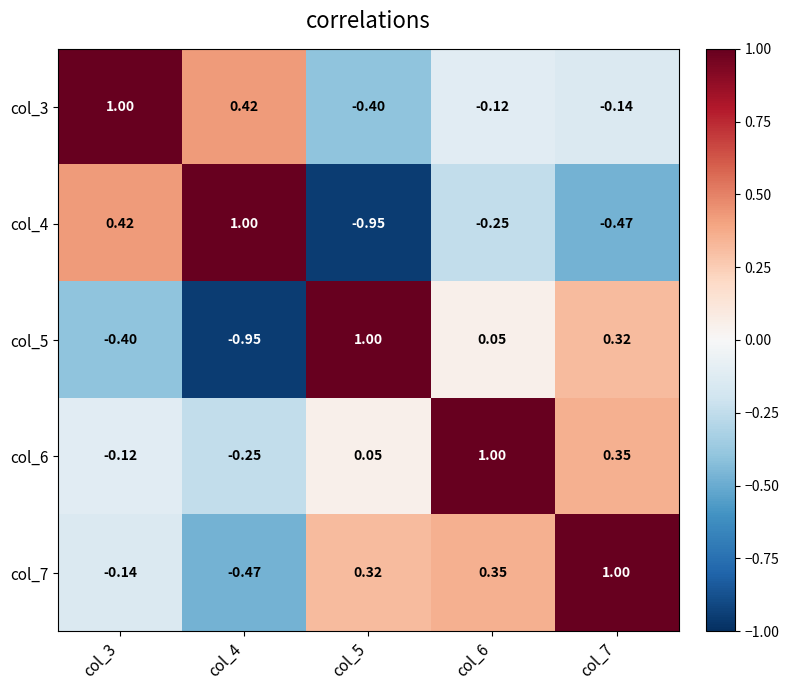

Which series has the largest total across all categories?

col_7